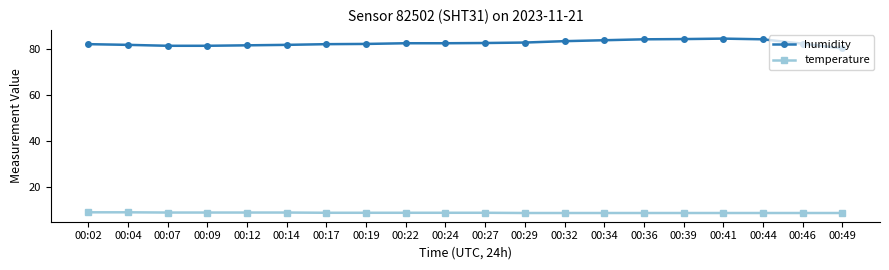

The value of humidity at 00:07 is 145.7. True or false?

False